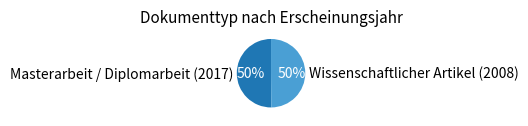

What percentage is the Wissenschaftlicher Artikel (2008) slice, to the nearest percent?

50%